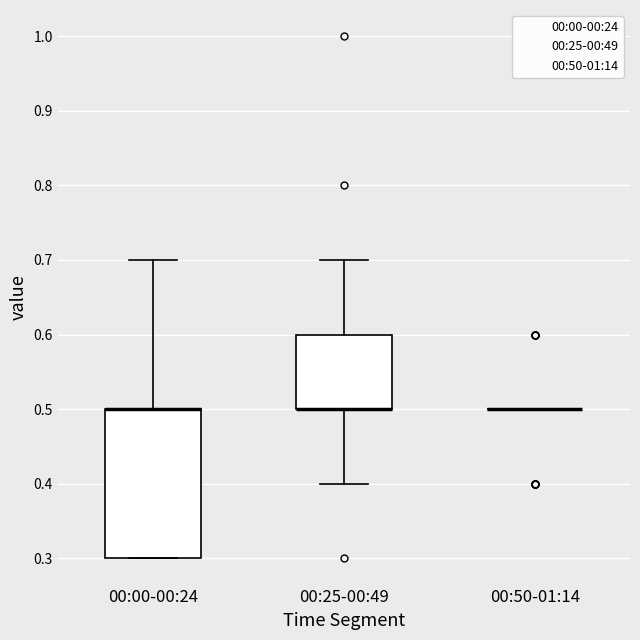

Reading left to right, read every box against the y-axis: the position of its median line, the range the box covers, and the ends of its whiskers. The values are not printed on the chart, so give them approximately, as read against the axis.

00:00-00:24: median 0.5 (drawn on the box's upper edge), box 0.3 to 0.5, whiskers 0.3 to 0.7
00:25-00:49: median 0.5 (drawn on the box's lower edge), box 0.5 to 0.6, whiskers 0.4 to 0.7
00:50-01:14: box collapsed to a line at 0.5, whiskers 0.5 to 0.5